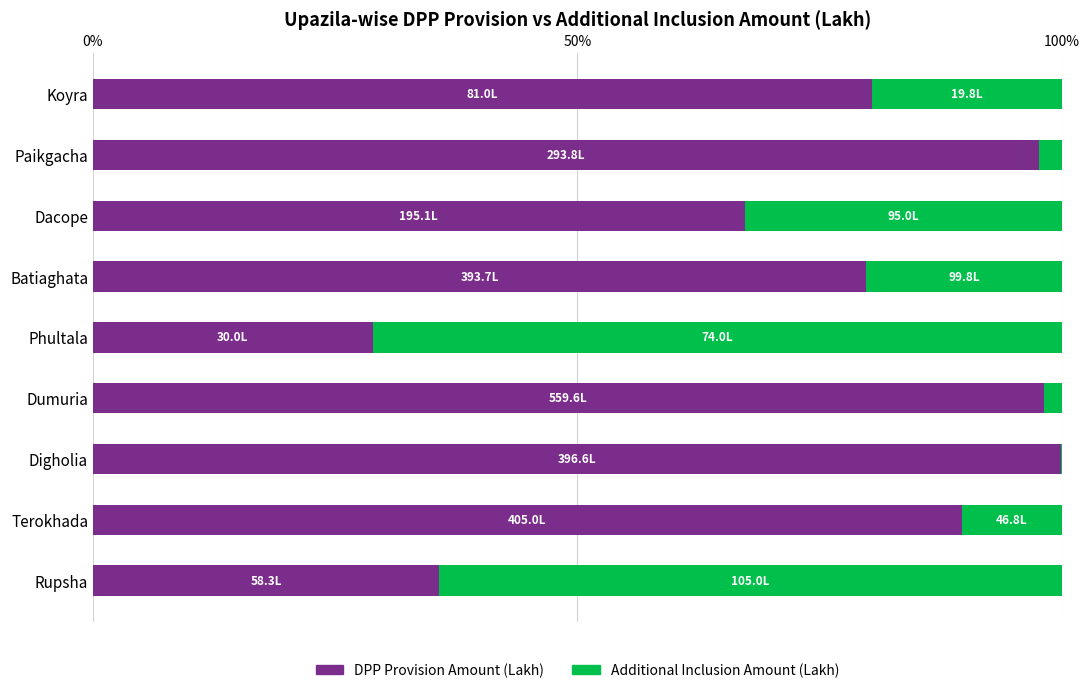

The value of DPP Provision Amount (Lakh) at Koyra is 80.4. True or false?

True